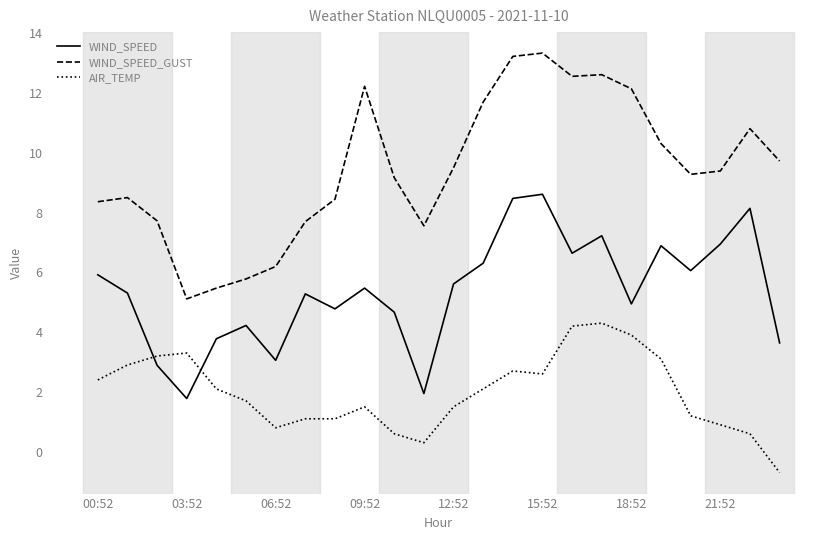

Count the number of data series in this chart.

3